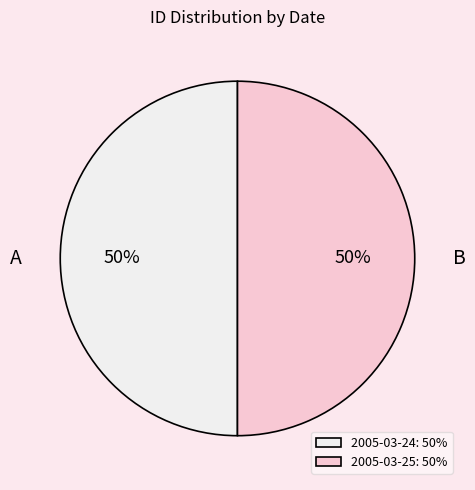

What percentage is the 2005-03-24 slice, to the nearest percent?

50%